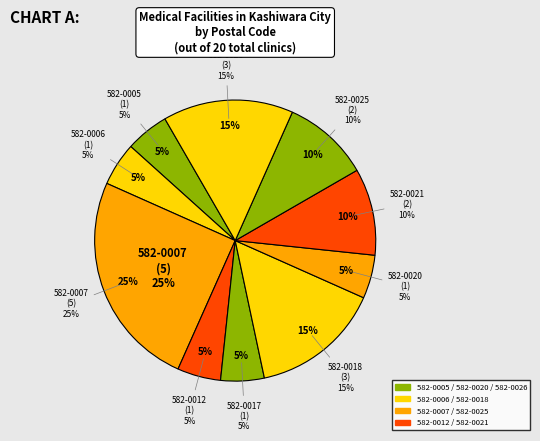

Is there a majority slice in this chart?

No